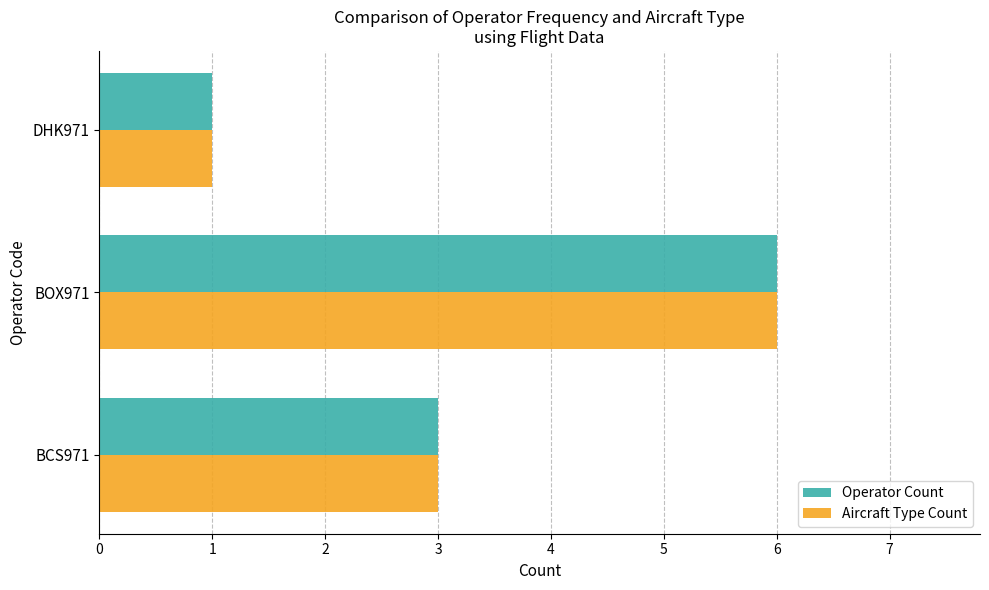

What is the maximum value for Aircraft Type Count?

6